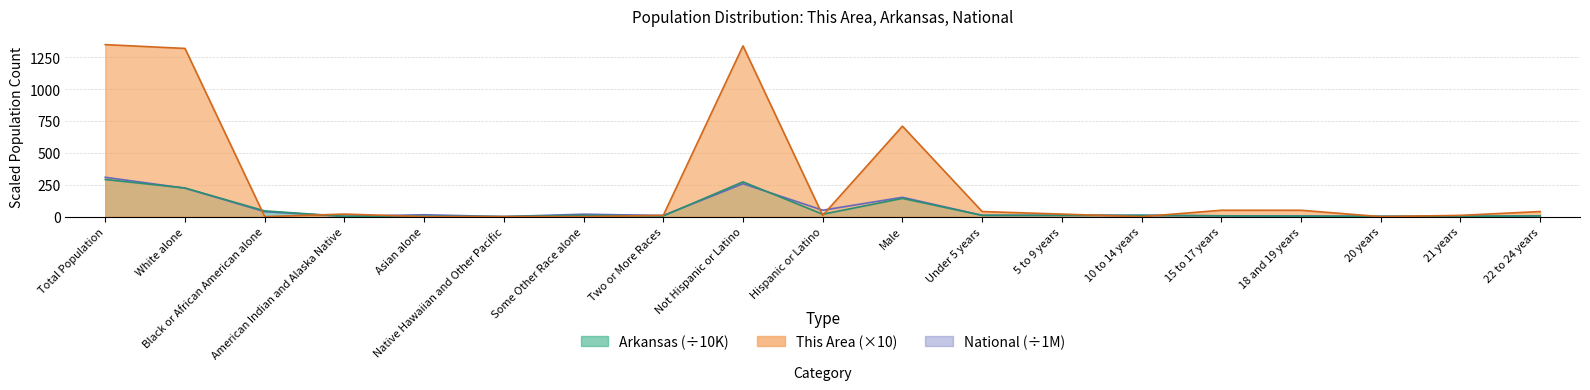

How many values in the This Area series exceed 20?

8